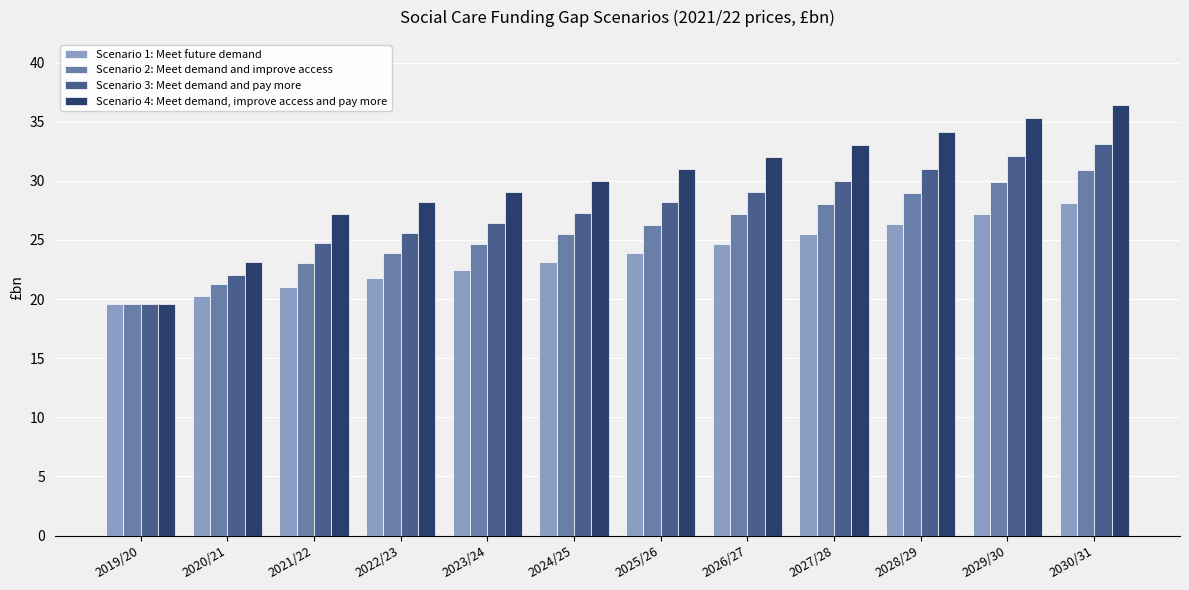

Which category has the highest value in the Scenario 4: Meet demand, improve access and pay more series?

2030/31